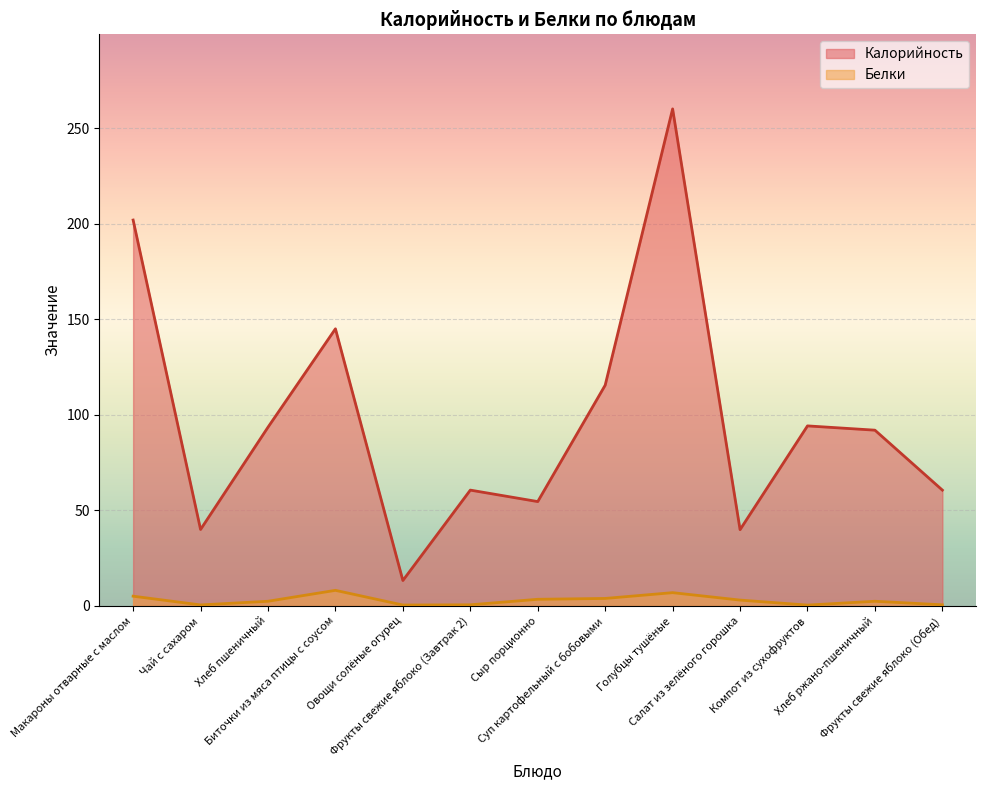

True or false: Калорийность has more than 1 interior local peaks.

True